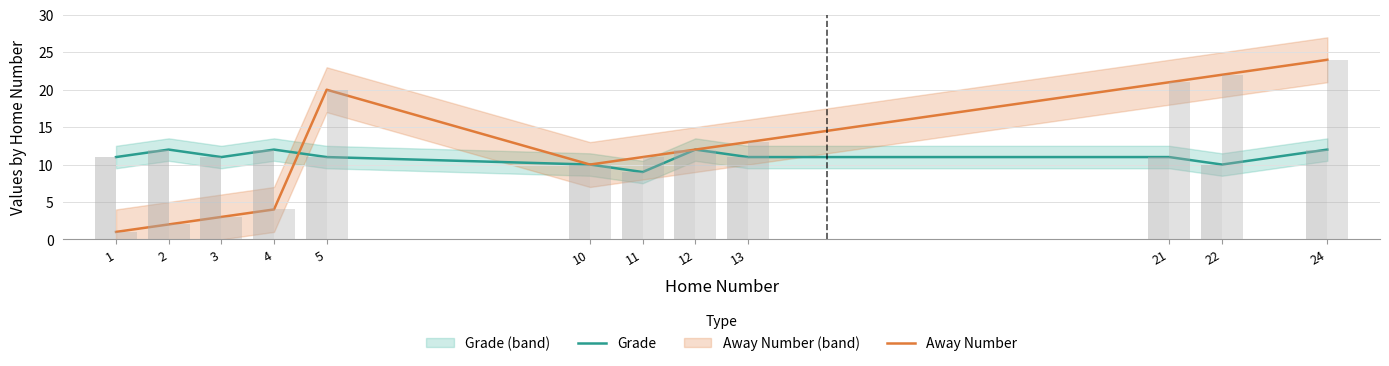

At how many categories does at least one series exceed 19?

4